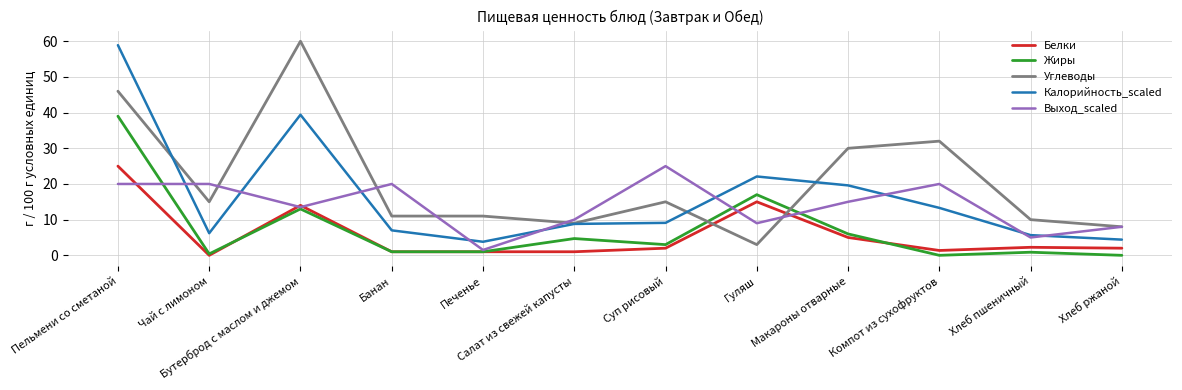

At which category is the sum across all series the highest?

Пельмени со сметаной